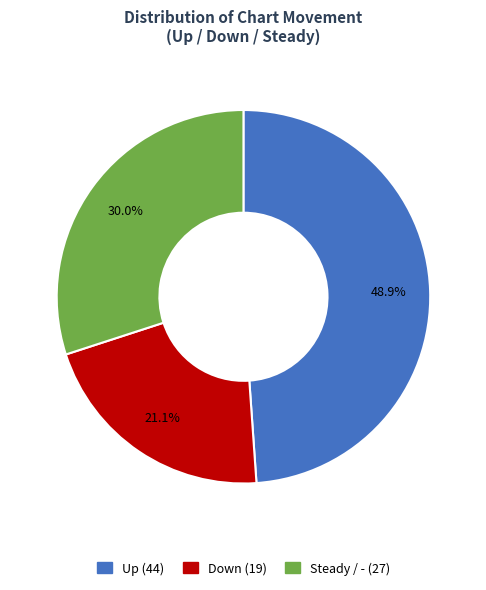

Is there any slice that represents more than half of the pie?

No